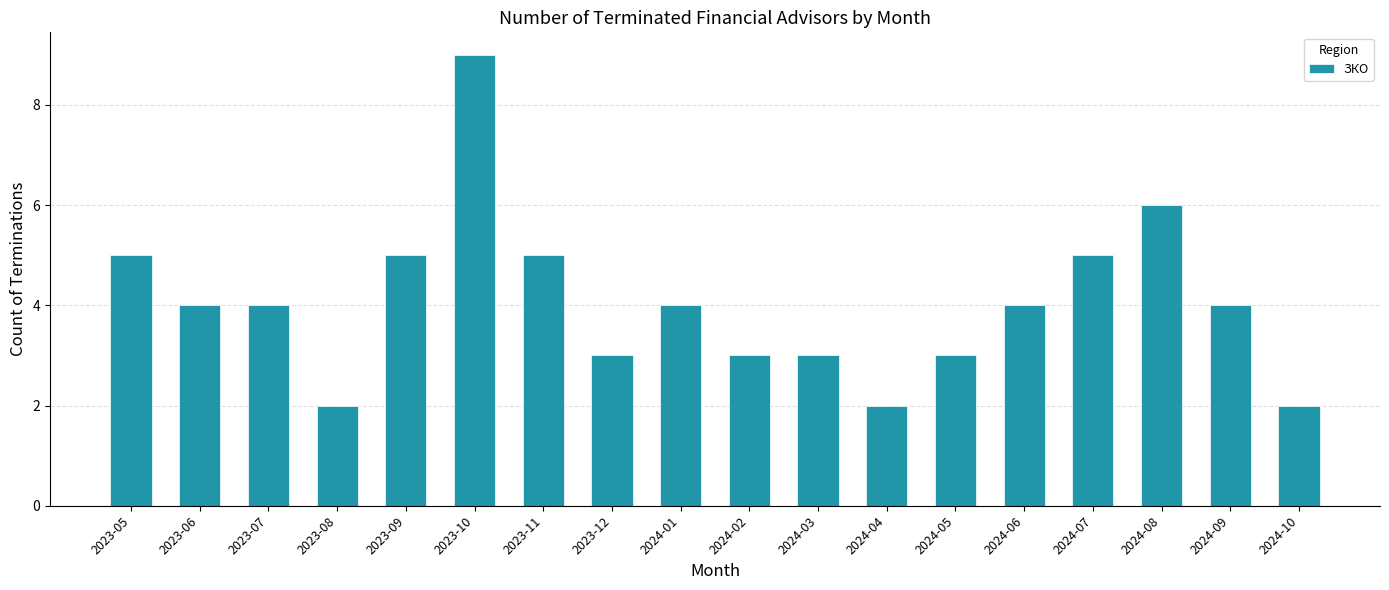

Is it true that the value at 2023-12 is 4?

False